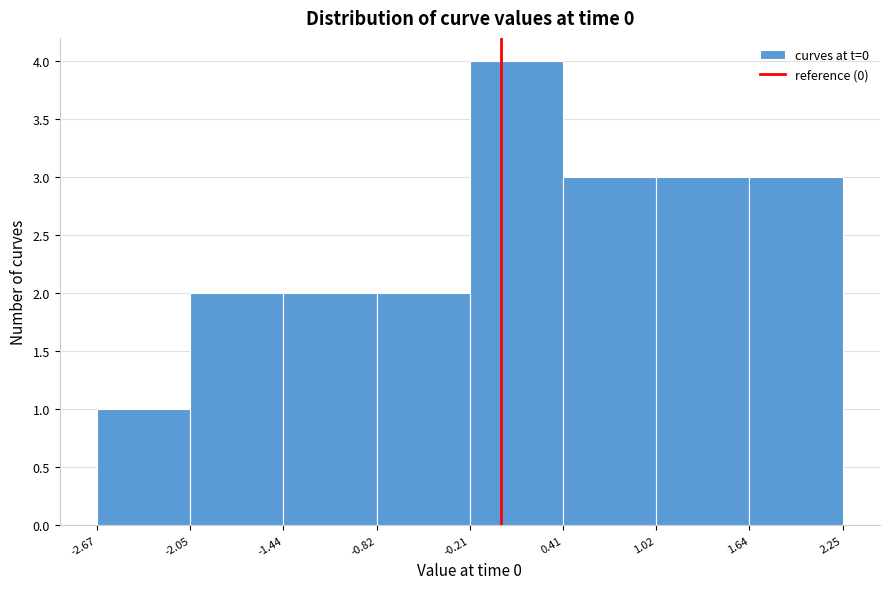

Reading left to right, list every bar in this chart as the range it spans on the x-axis followed by its height. The values are not printed on the chart, so give them approximately, as read against the axis.

-2.67 to -2.05: 1
-2.05 to -1.44: 2
-1.44 to -0.82: 2
-0.82 to -0.21: 2
-0.21 to 0.41: 4
0.41 to 1.02: 3
1.02 to 1.64: 3
1.64 to 2.25: 3